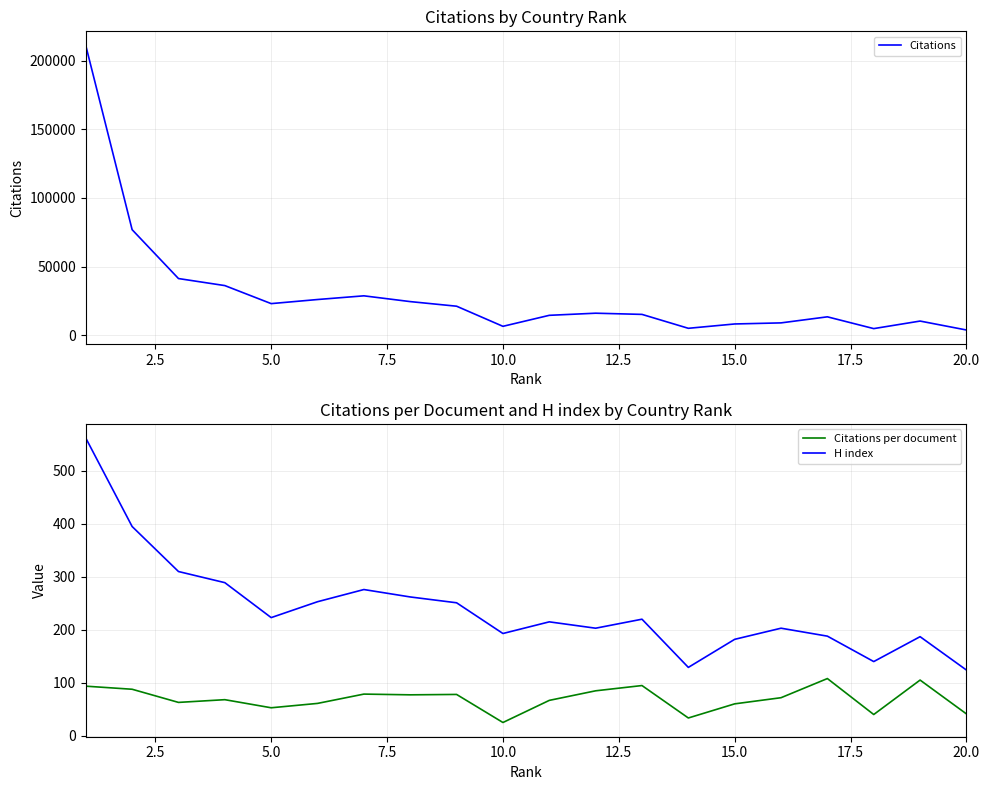

Is it true that H index equals 124.0 at 20.0?

True